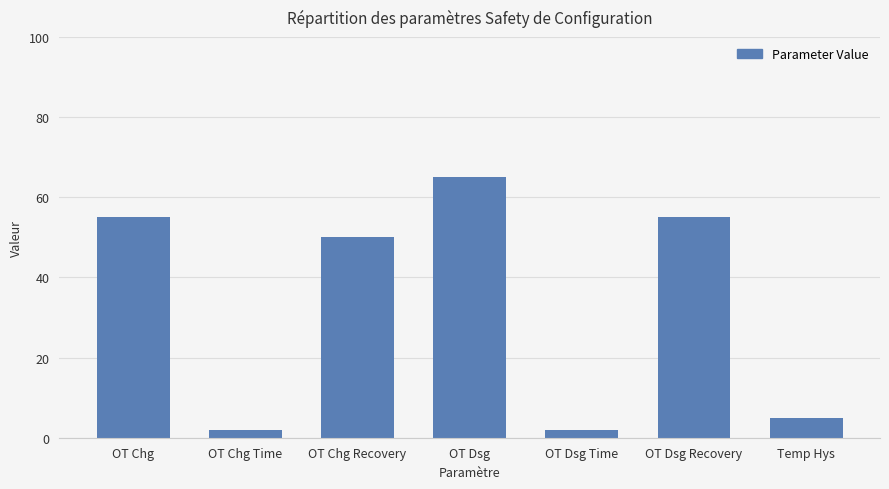

True or false: the data shows 14 at OT Chg.

False